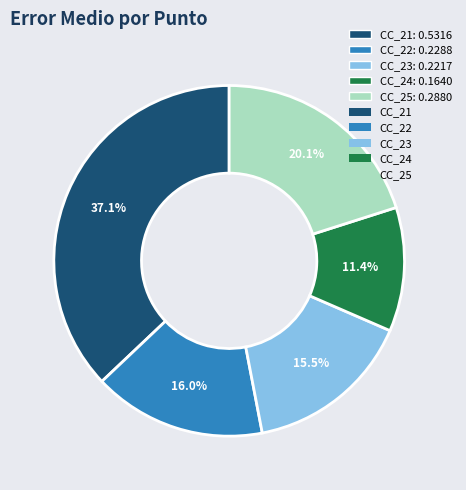

Does any single category account for the majority?

No